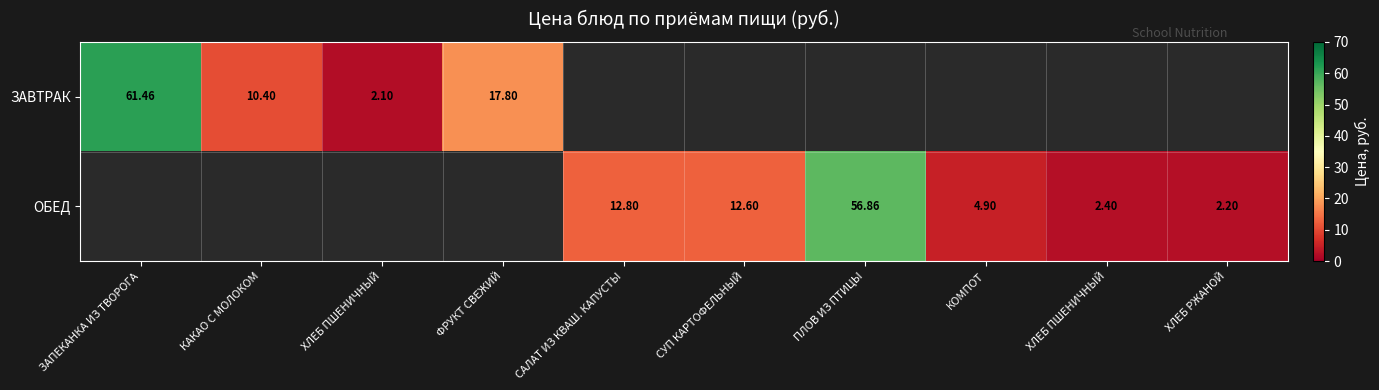

Which series has the widest spread of values?

ЗАВТРАК